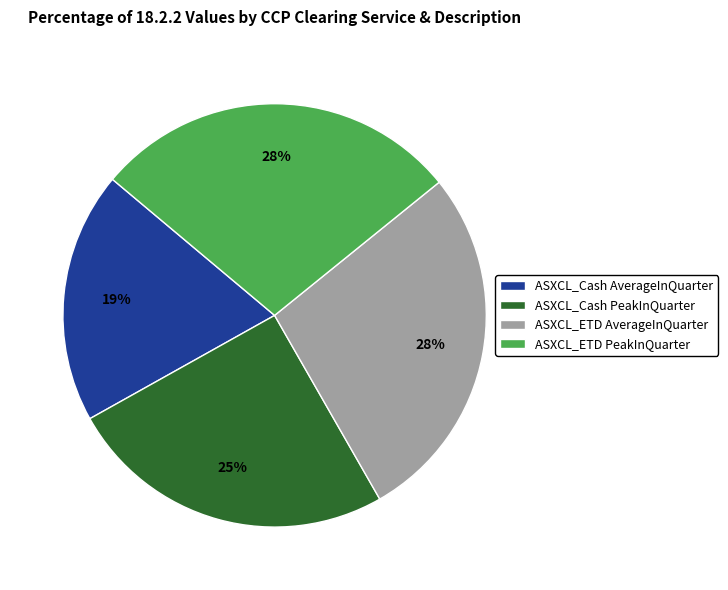

To the nearest percent, what percentage of the pie is ASXCL_Cash AverageInQuarter?

19%